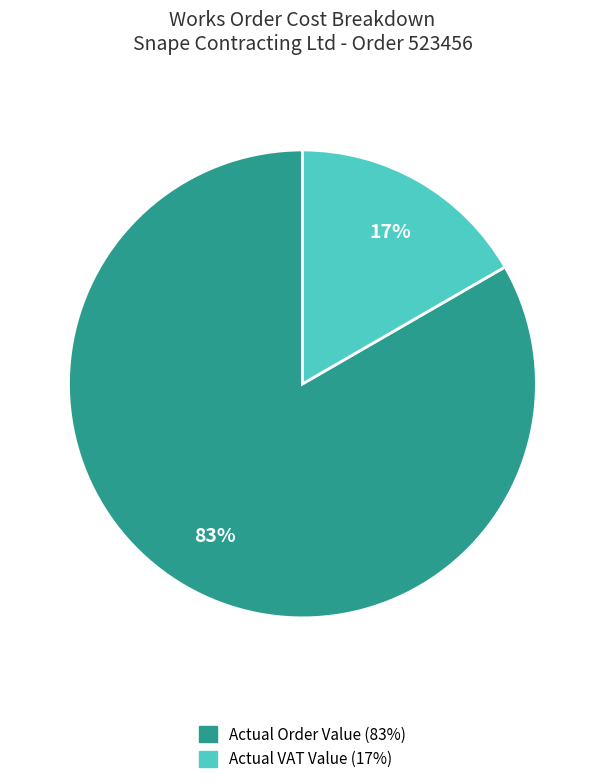

How many slices are in this pie chart?

2